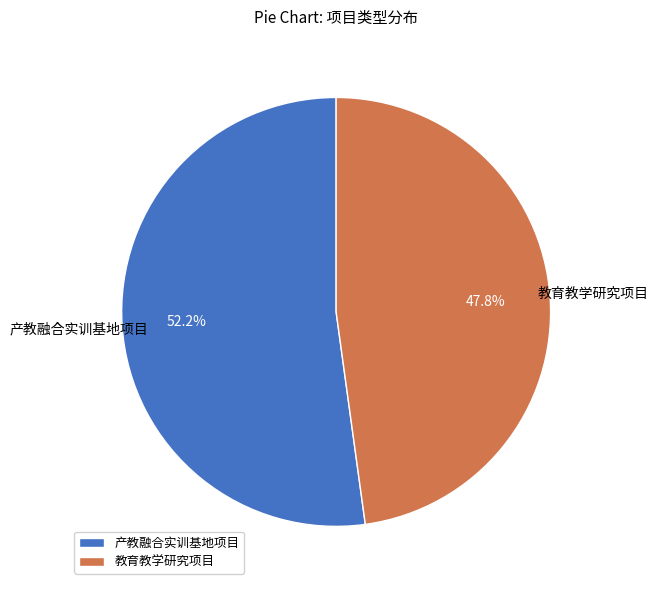

To the nearest percent, what percentage of the pie is 产教融合实训基地项目?

52%